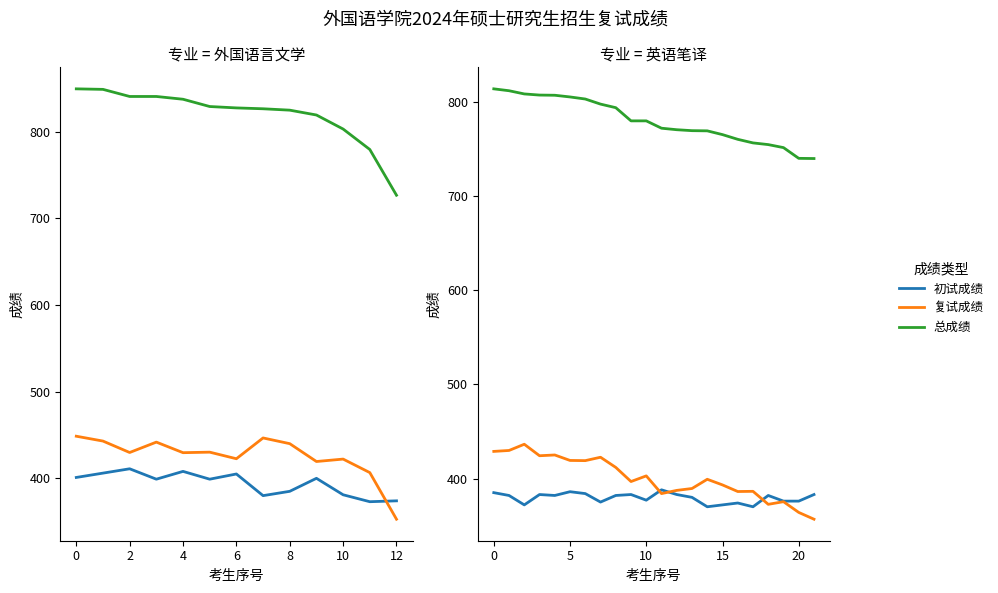

Which category has the lowest value across all series?

21